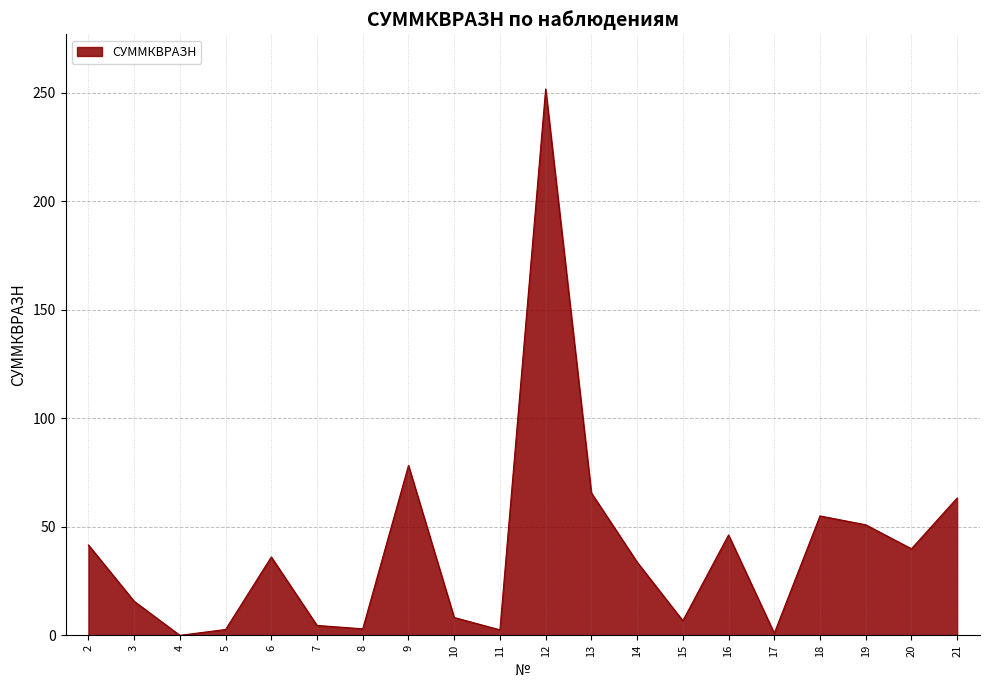

The value at 16 is 66.6. True or false?

False